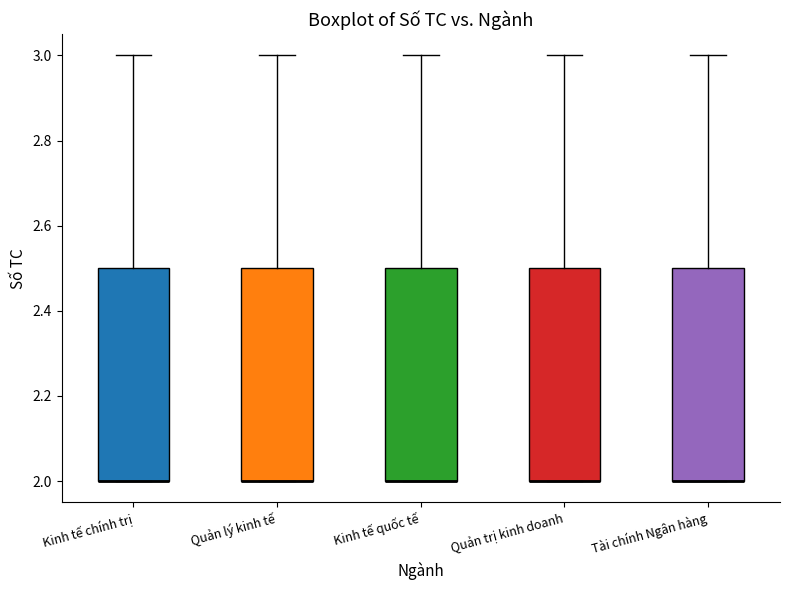

Reading left to right, read every box against the y-axis: the position of its median line, the range the box covers, and the ends of its whiskers. The values are not printed on the chart, so give them approximately, as read against the axis.

Kinh tế chính trị: median 2.0 (drawn on the box's lower edge), box 2.0 to 2.5, whiskers 2.0 to 3.0
Quản lý kinh tế: median 2.0 (drawn on the box's lower edge), box 2.0 to 2.5, whiskers 2.0 to 3.0
Kinh tế quốc tế: median 2.0 (drawn on the box's lower edge), box 2.0 to 2.5, whiskers 2.0 to 3.0
Quản trị kinh doanh: median 2.0 (drawn on the box's lower edge), box 2.0 to 2.5, whiskers 2.0 to 3.0
Tài chính Ngân hàng: median 2.0 (drawn on the box's lower edge), box 2.0 to 2.5, whiskers 2.0 to 3.0